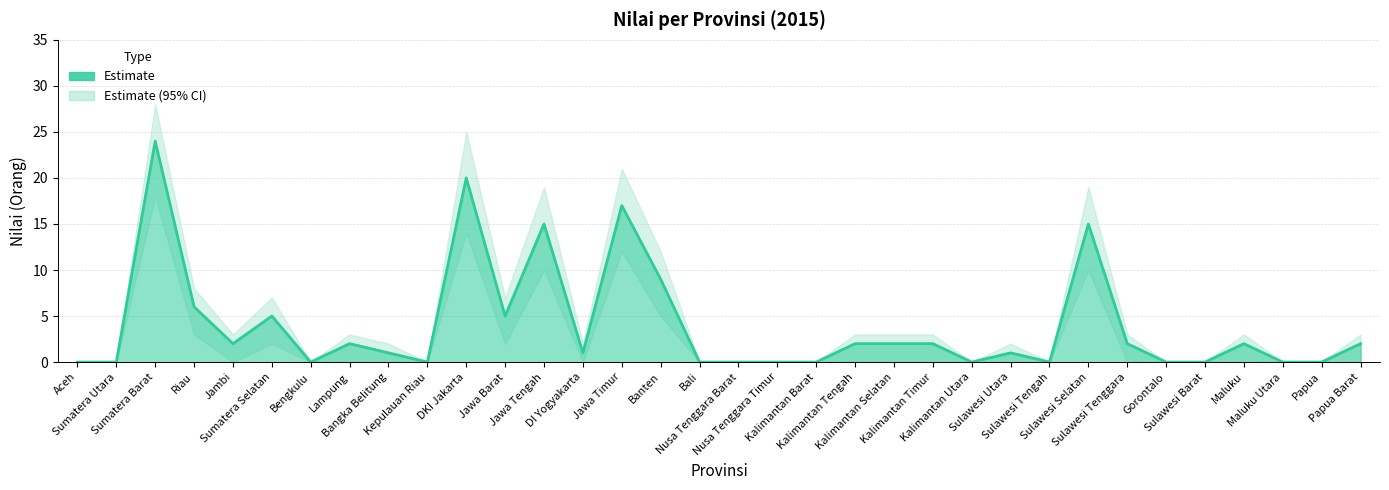

Is it true that nilai_lower equals -8 at Kalimantan Tengah?

False